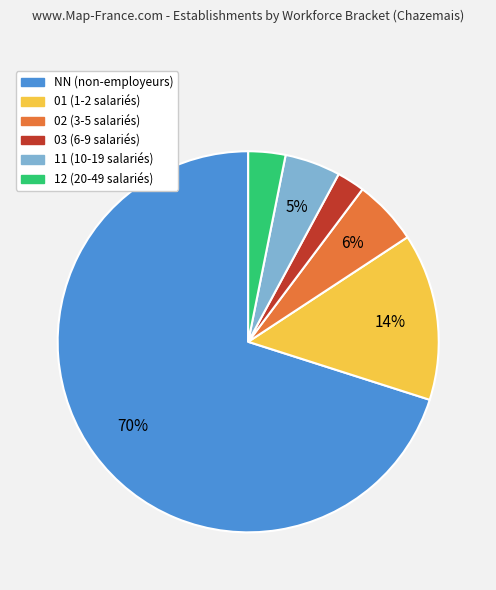

Combined, do 01 and NN account for over 50%?

Yes